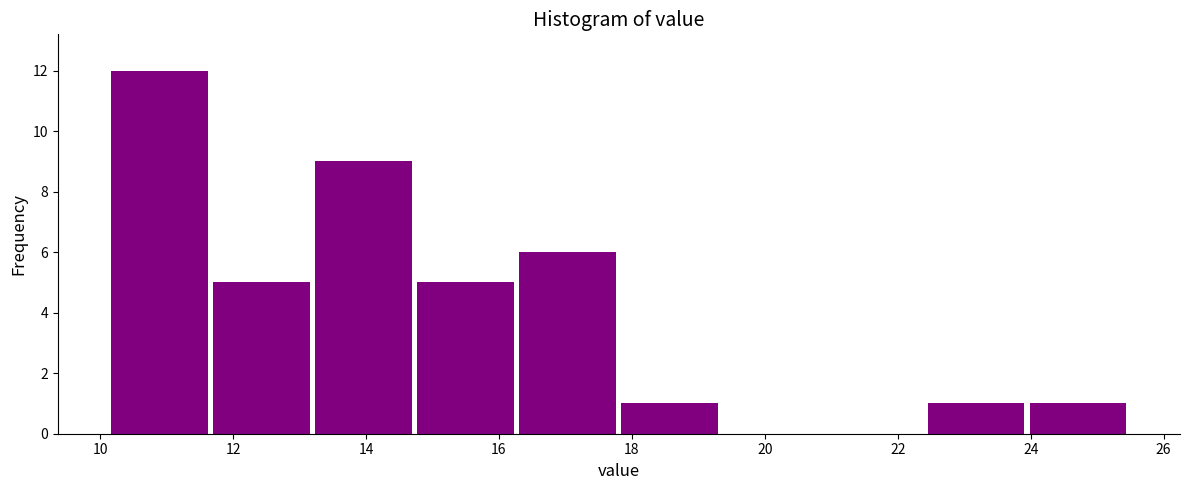

Reading left to right, list every bar in this chart as the range it spans on the x-axis followed by its height. Neither the bar edges nor the heights are printed on the chart, so give them approximately, as read against the axes.

10.2 to 11.6: 12
11.6 to 13.2: 5
13.2 to 14.8: 9
14.8 to 16.2: 5
16.2 to 17.8: 6
17.8 to 19.4: 1
19.4 to 20.8: 0
20.8 to 22.4: 0
22.4 to 24.0: 1
24.0 to 25.4: 1